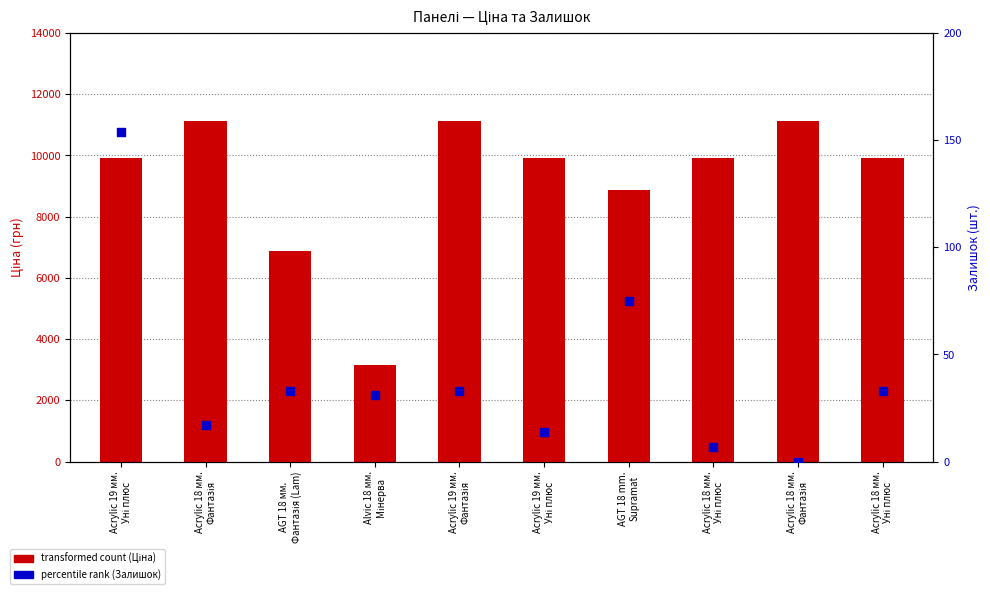

Which series contains the highest Y value?

transformed count (Ціна)